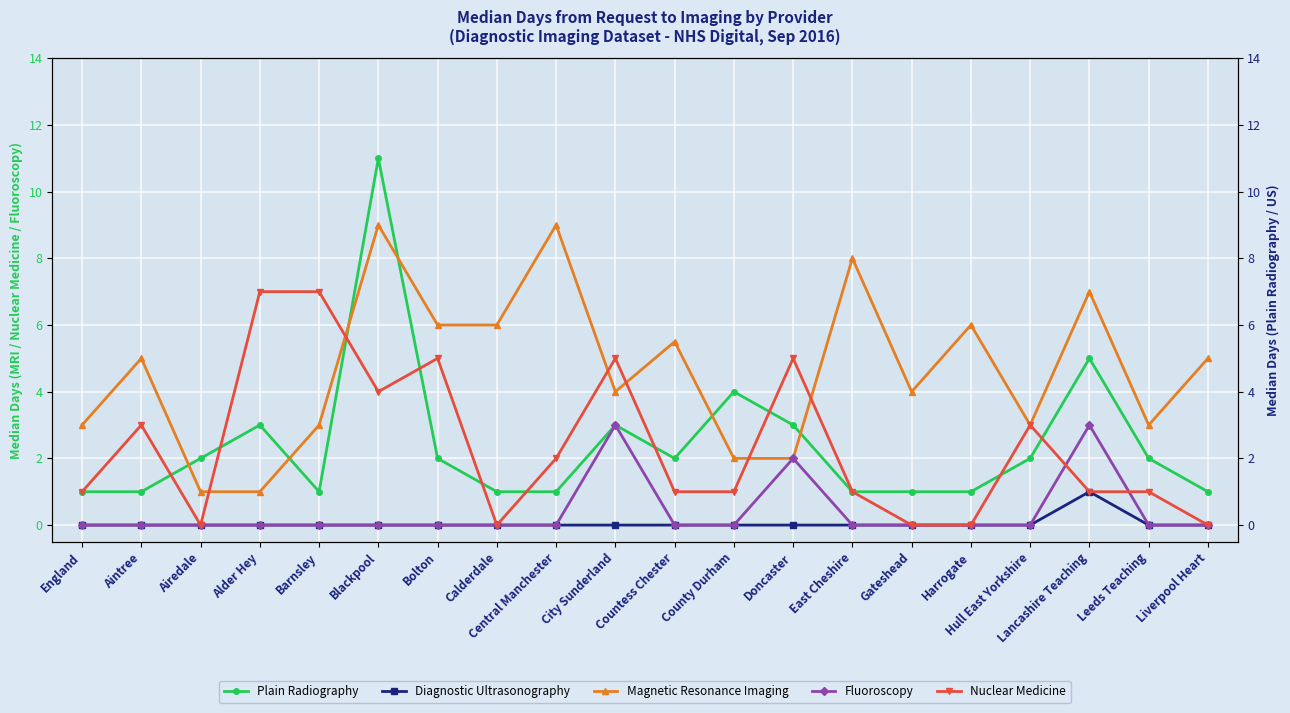

How many interior local peaks does the Nuclear Medicine series have?

5